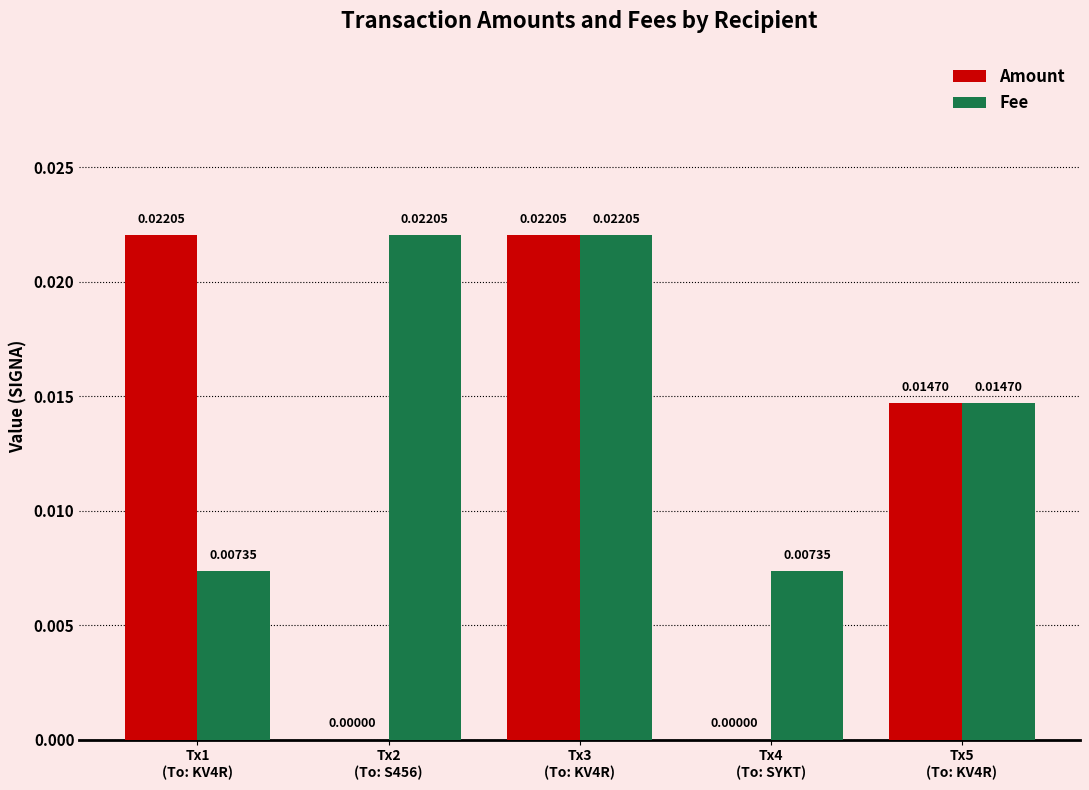

What are all the series names shown in the legend?

Amount, Fee